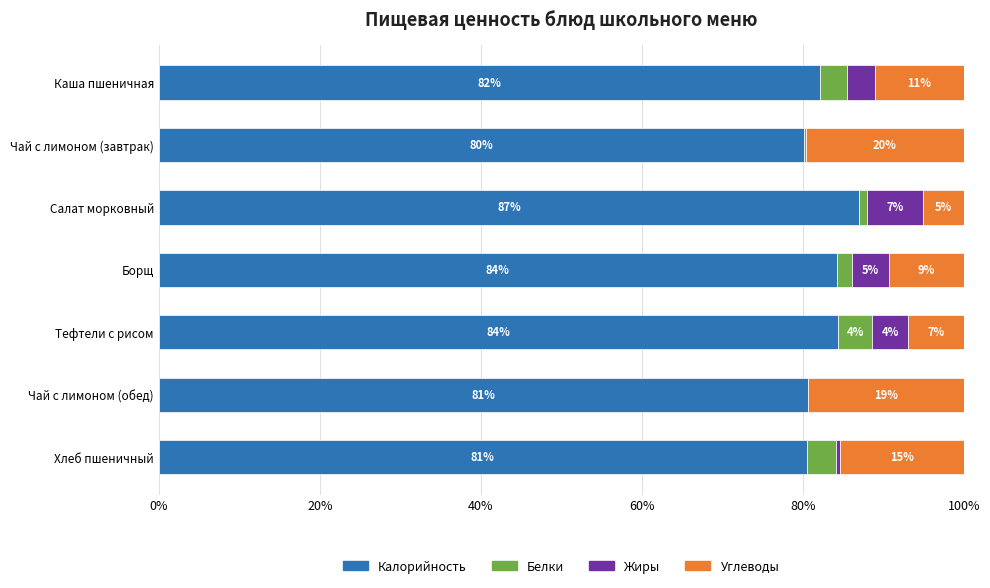

Which category has the highest value in the Калорийность series?

Салат морковный